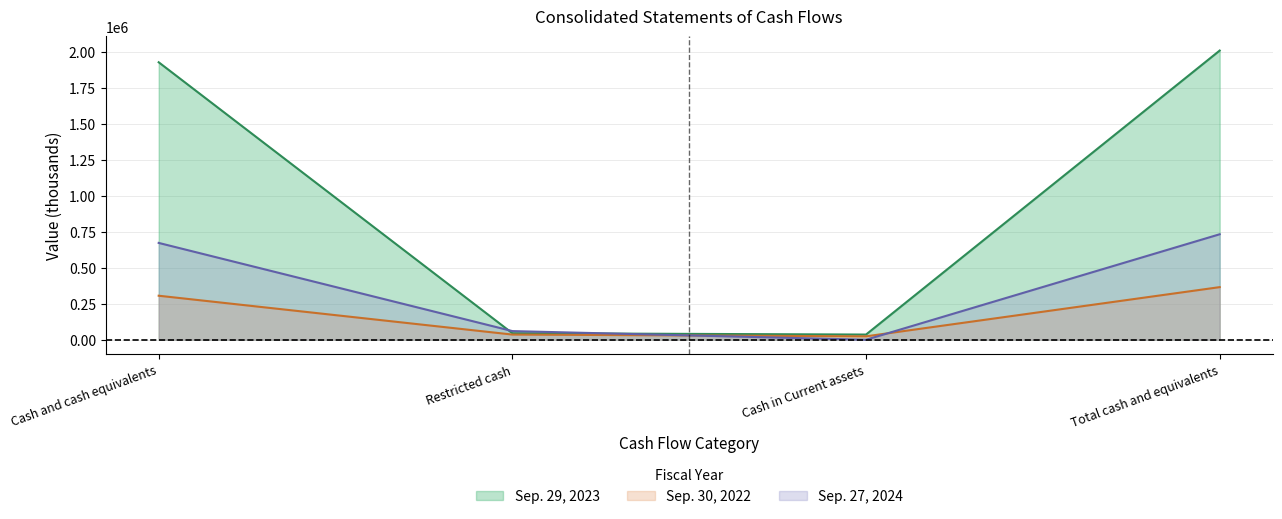

What is the difference between the maximum and minimum values in the Sep. 29, 2023 series?

1972367